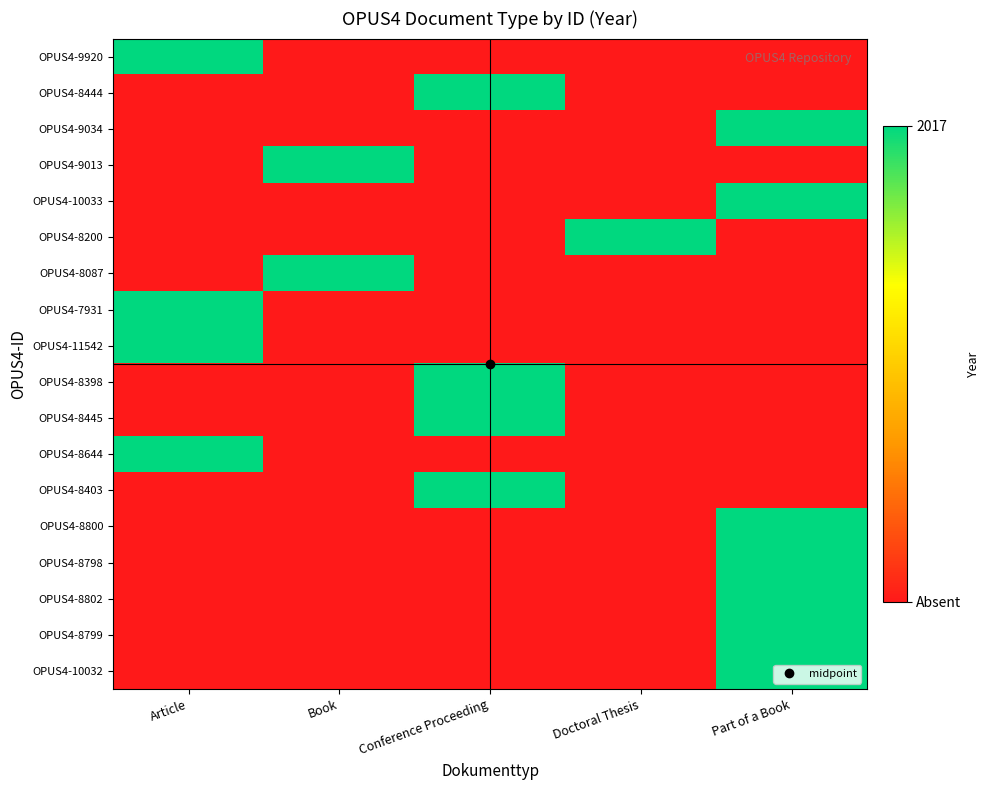

Which category has the lowest value across all series?

Book